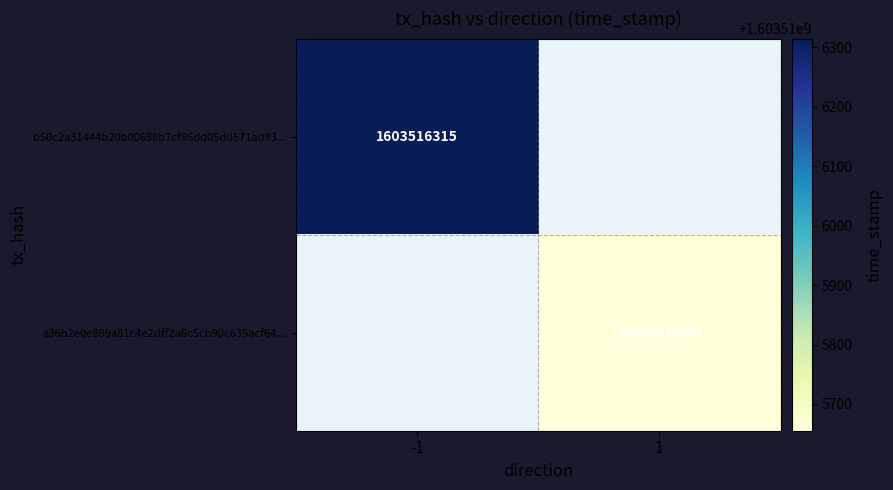

Is the value of b50c2a31444b20b00688b7cf96dd05dd571ad93 at time_stamp greater than the value of a36b2e0e889a81c4e2dff2a6c5cb90c635acf64 at time_stamp?

Yes